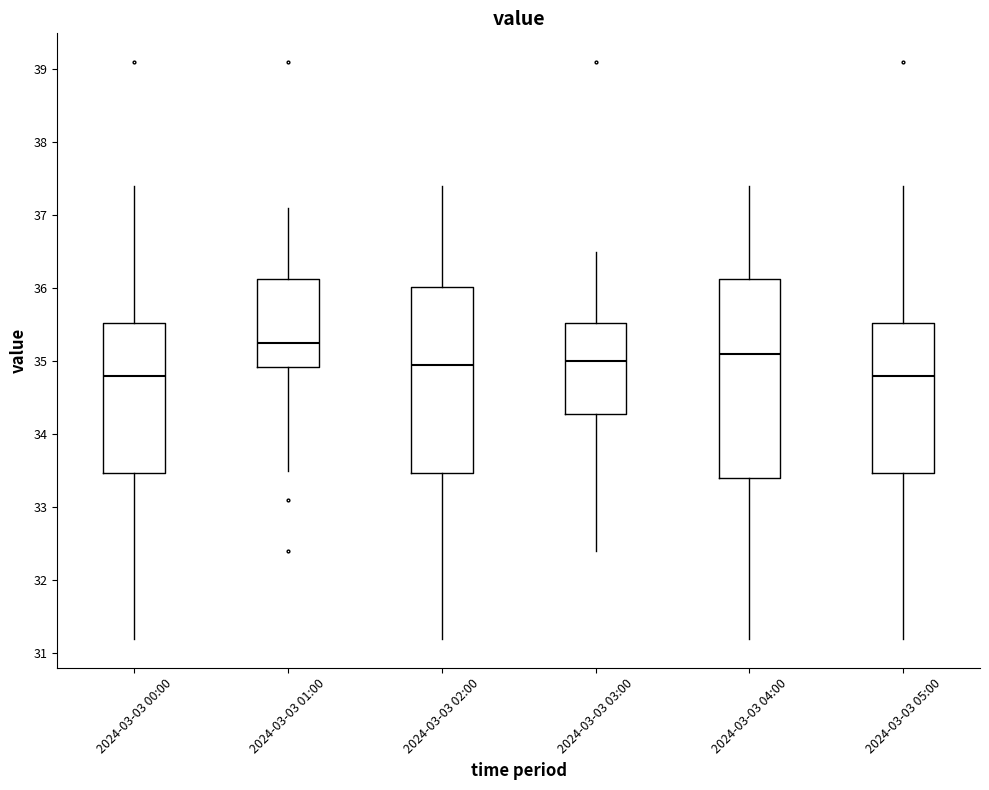

Where does the upper whisker of the box for 2024-03-03 01:00 end on the y-axis? The values are not printed on the chart, so give them approximately, as read against the axis.

37.1